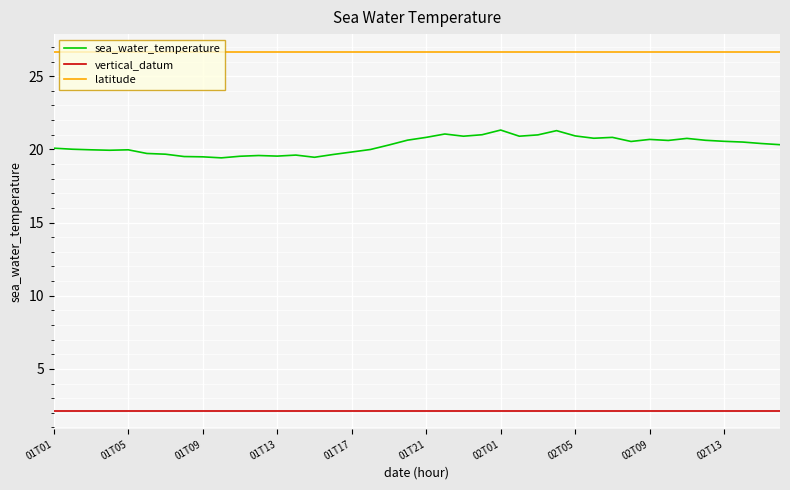

What is the minimum value shown in the chart?

2.1